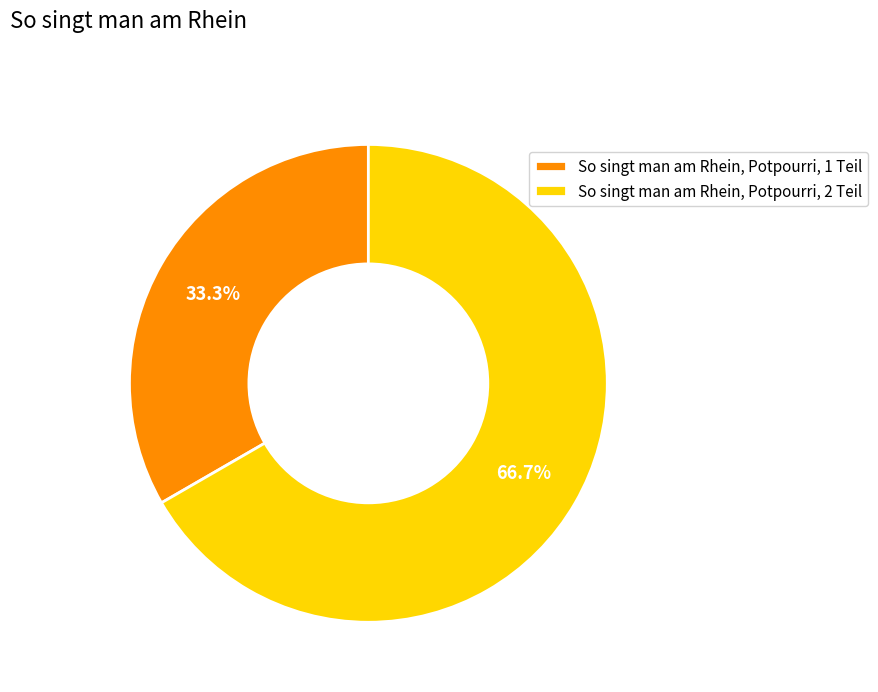

What is the smallest slice in the pie chart?

So singt man am Rhein, Potpourri, 1 Teil